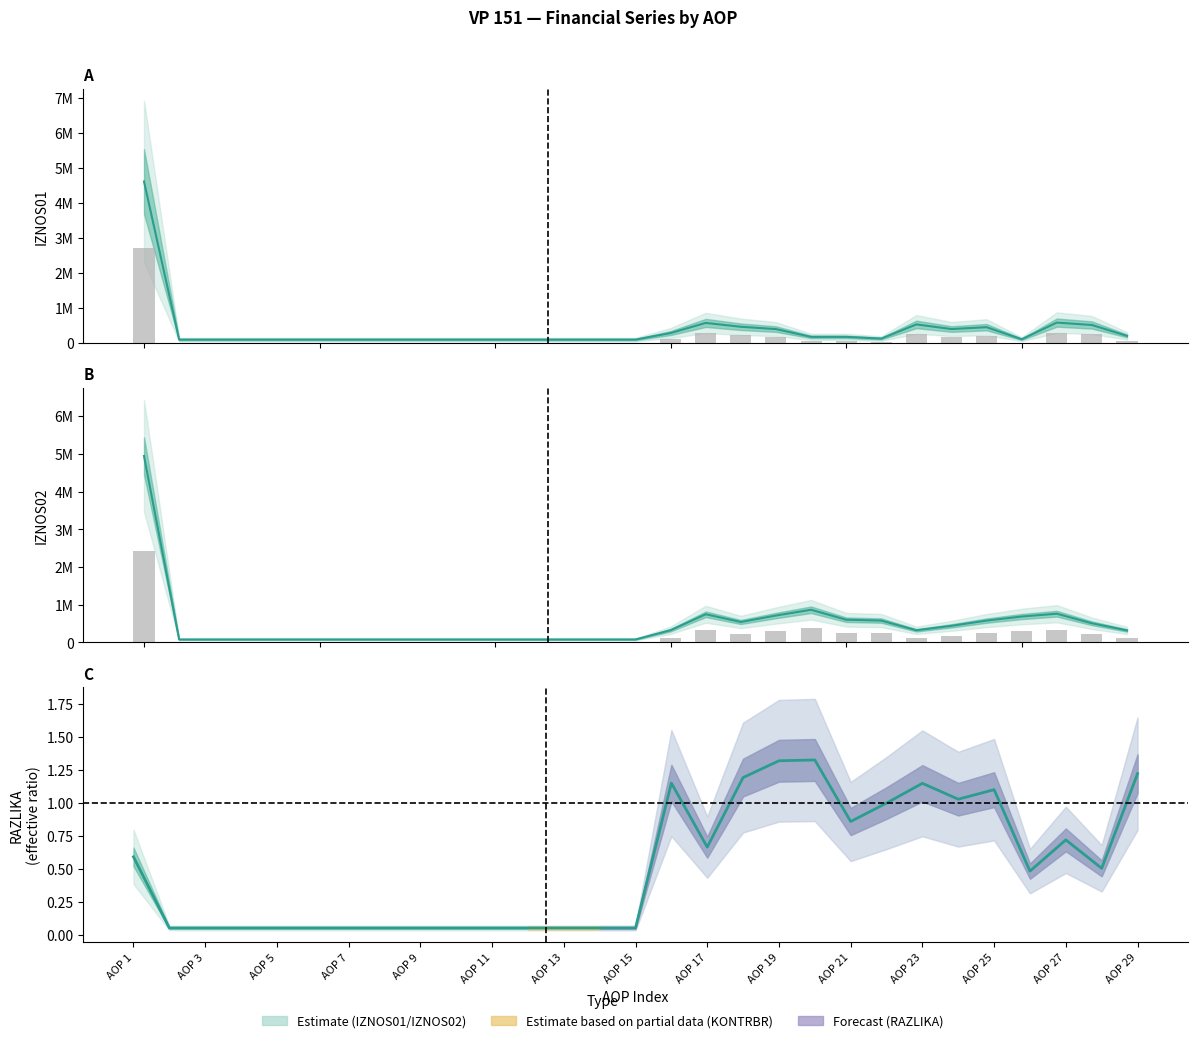

How many groups of bars are there?

15